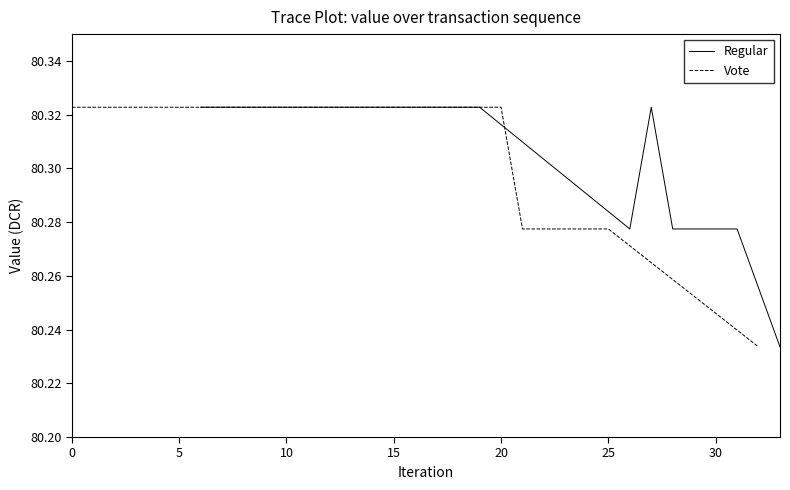

Which series has the largest range (max minus min)?

Regular